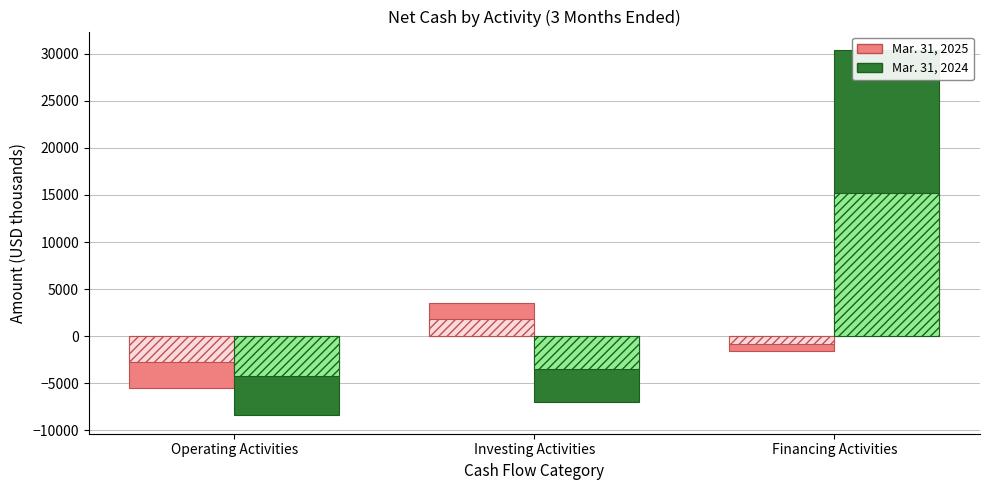

Which series has the widest spread of values?

Mar. 31, 2024